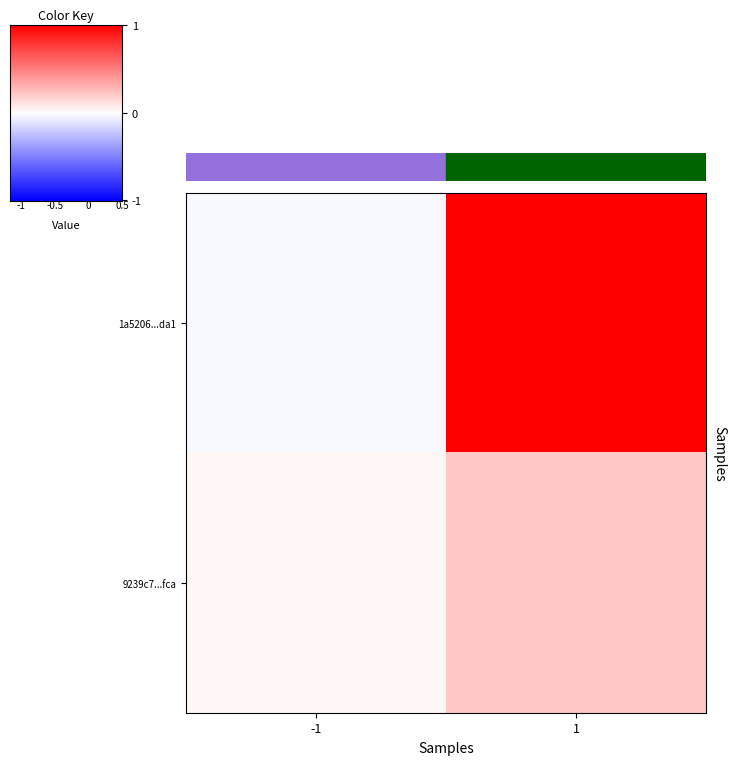

Which category has the lowest value across all series?

-1